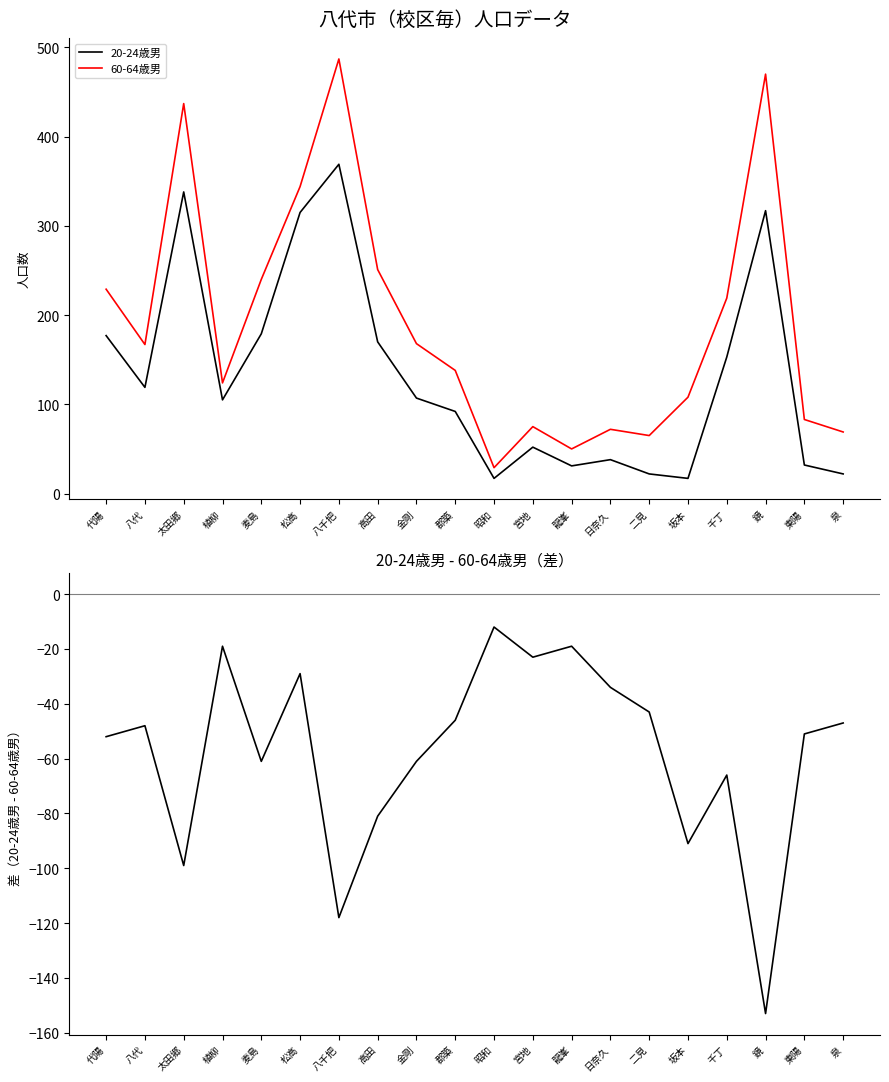

Reading left to right, transcribe all the data shown in this chart.

20-24歳男: 代陽=177	八代=119	太田郷=338	植柳=105	麦島=179	松高=315	八千把=369	高田=170	金剛=107	郡築=92	昭和=17	宮地=52	龍峯=31	日奈久=38	二見=22	坂本=17	千丁=153	鏡=317	東陽=32	泉=22
60-64歳男: 代陽=229	八代=167	太田郷=437	植柳=124	麦島=240	松高=344	八千把=487	高田=251	金剛=168	郡築=138	昭和=29	宮地=75	龍峯=50	日奈久=72	二見=65	坂本=108	千丁=219	鏡=470	東陽=83	泉=69
20-24歳男 - 60-64歳男: 代陽=-52	八代=-48	太田郷=-99	植柳=-19	麦島=-61	松高=-29	八千把=-118	高田=-81	金剛=-61	郡築=-46	昭和=-12	宮地=-23	龍峯=-19	日奈久=-34	二見=-43	坂本=-91	千丁=-66	鏡=-153	東陽=-51	泉=-47